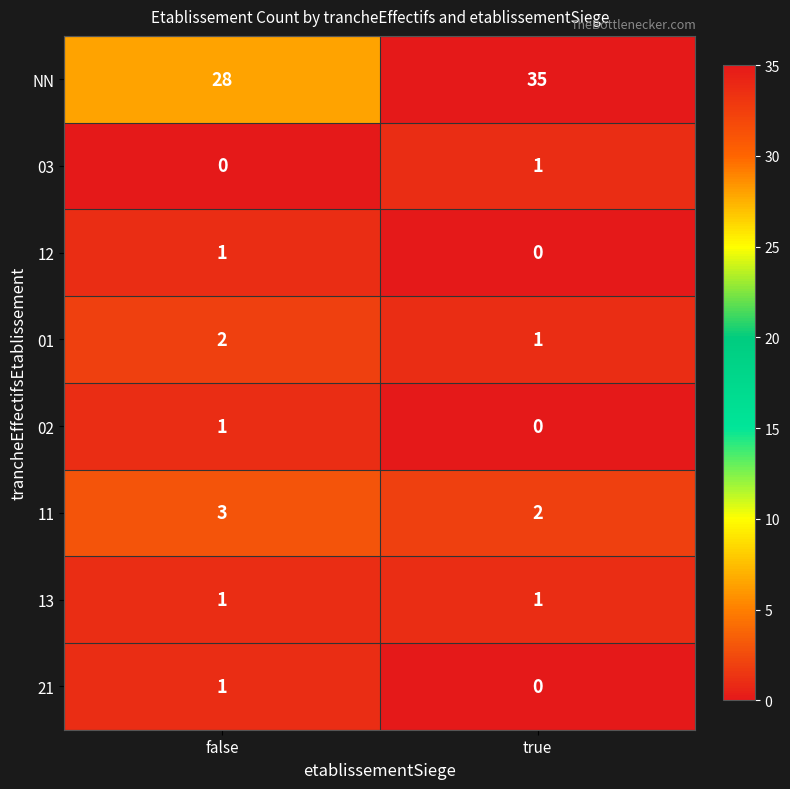

What is the spread (max minus min) of values at true?

35